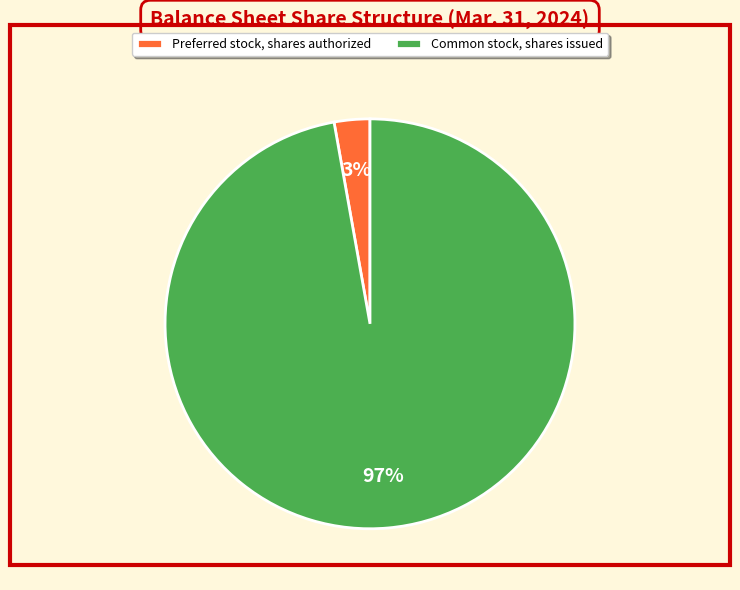

To the nearest percent, what is the combined percentage of Common stock, shares issued and Preferred stock, shares authorized?

100%